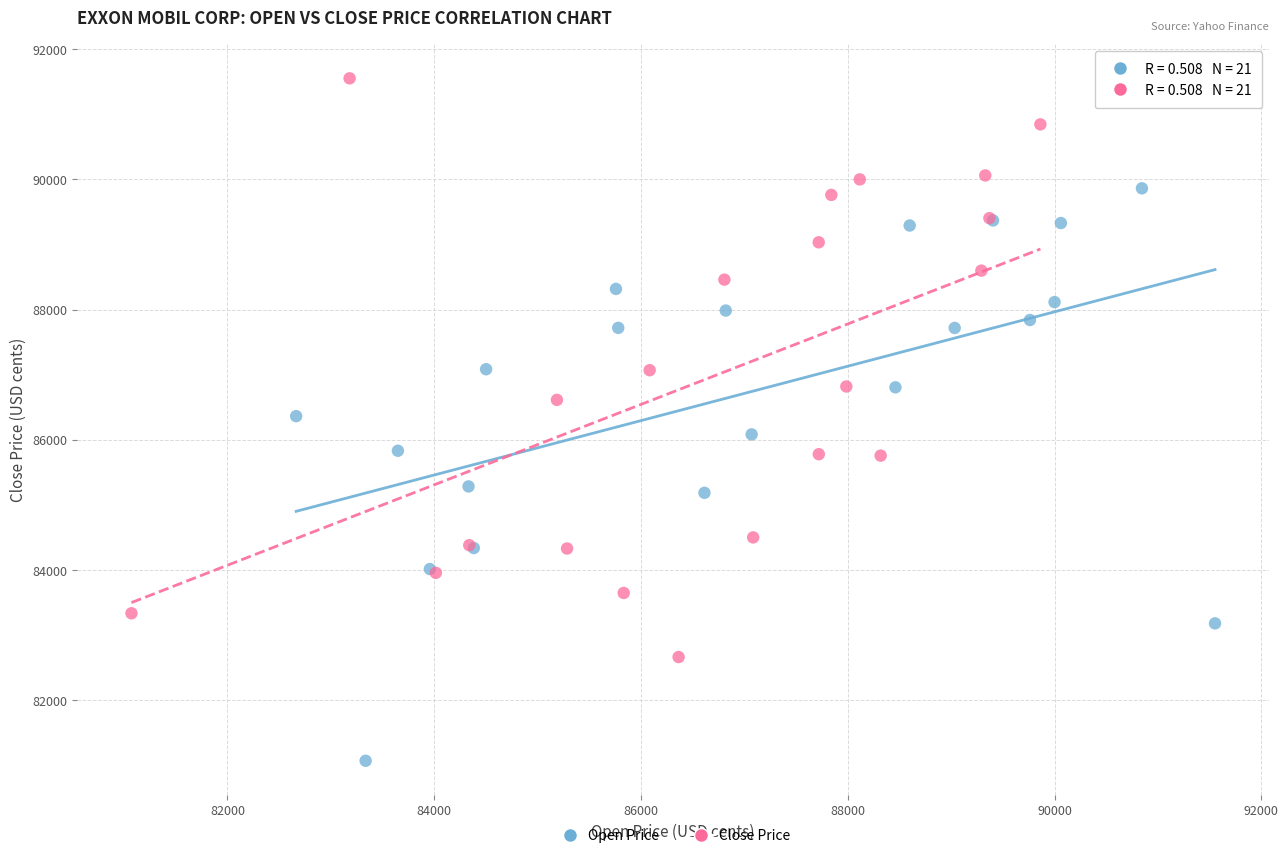

Which series contains the lowest Y value?

Open Price